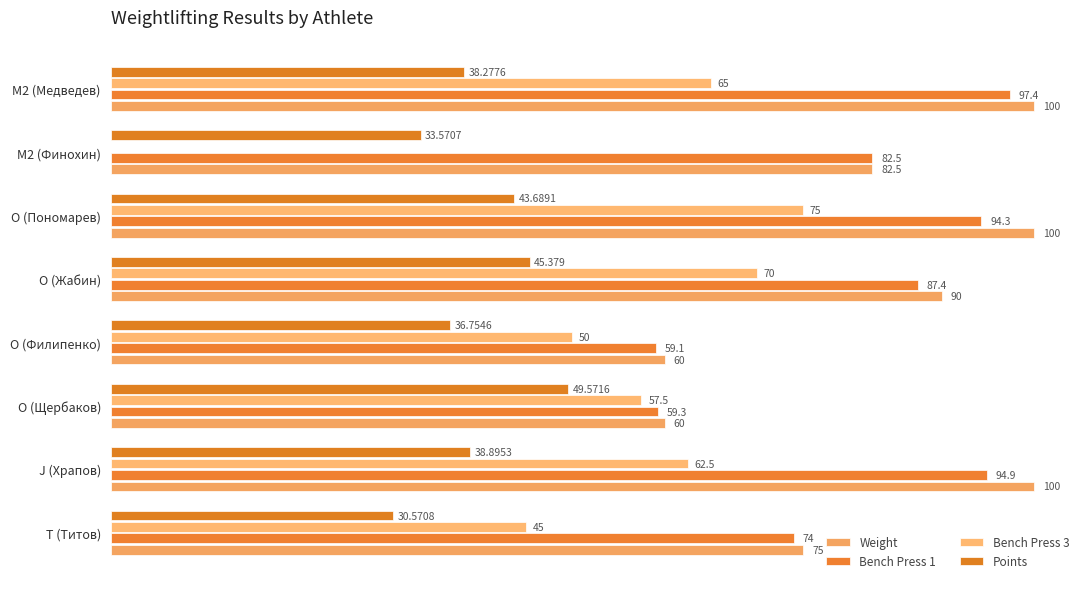

Which series has the largest range (max minus min)?

Bench Press 3